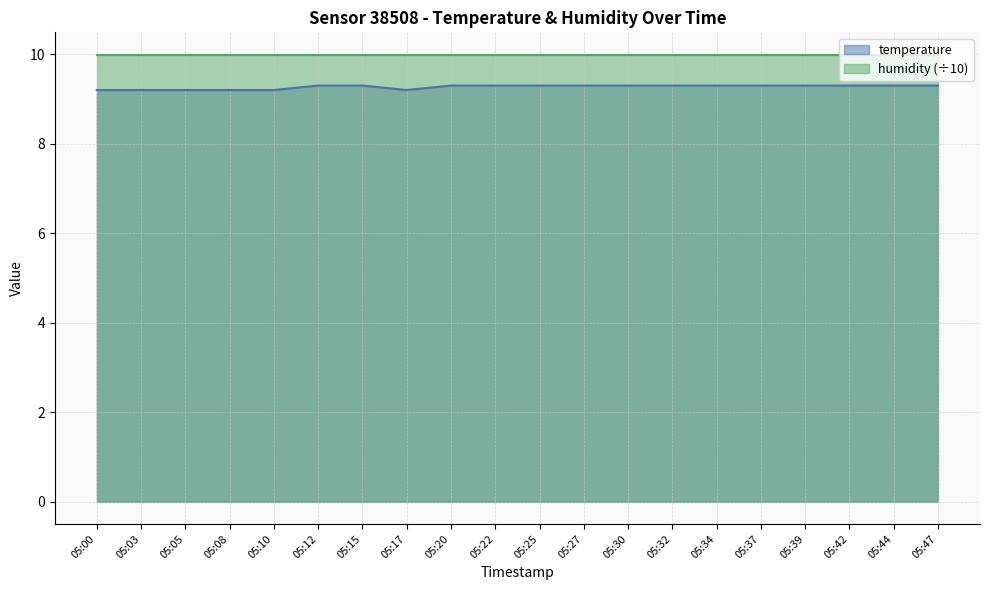

Rank the series by their maximum value, from lowest to highest.

temperature, humidity (÷10)